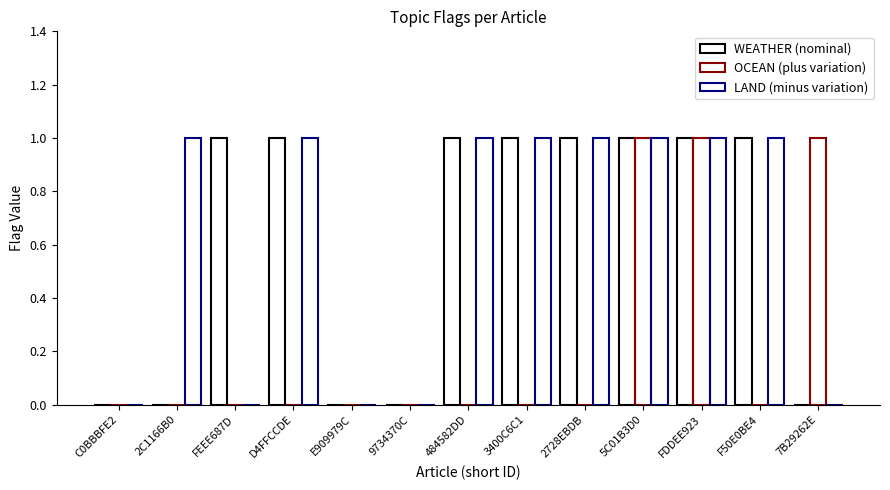

How many groups of bars are there?

13